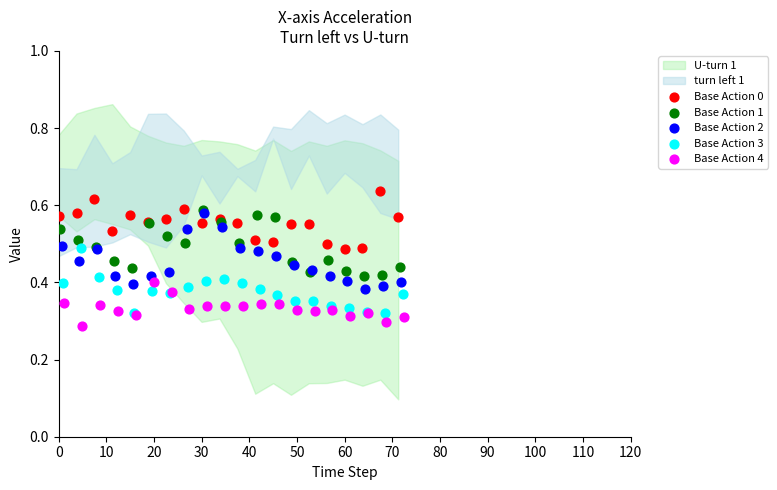

Which series reaches the maximum Y coordinate?

Base Action 0